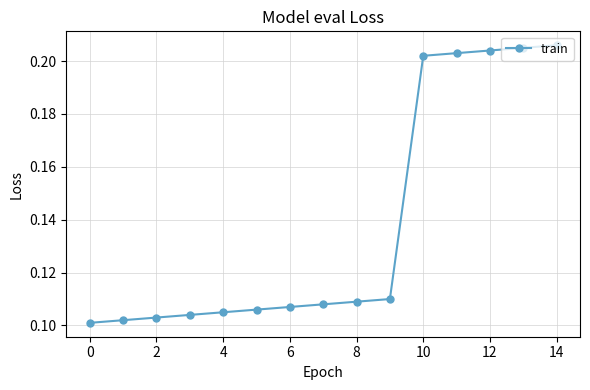

What is the sum of all values?

2.1